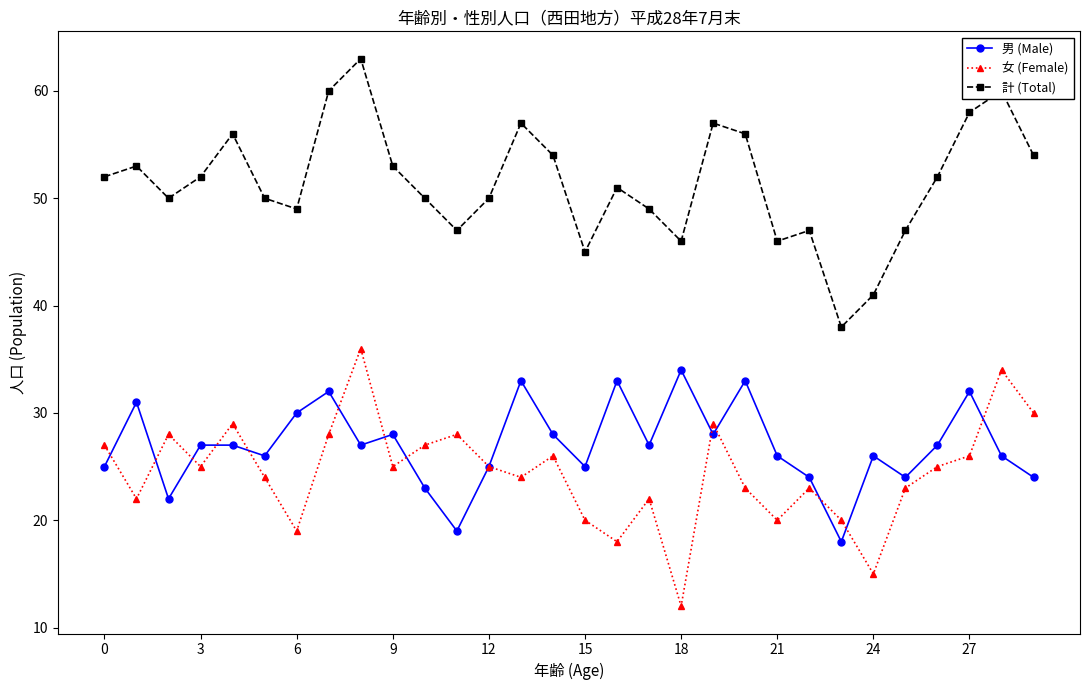

How many interior local valleys does the 男 (Male) series have?

9